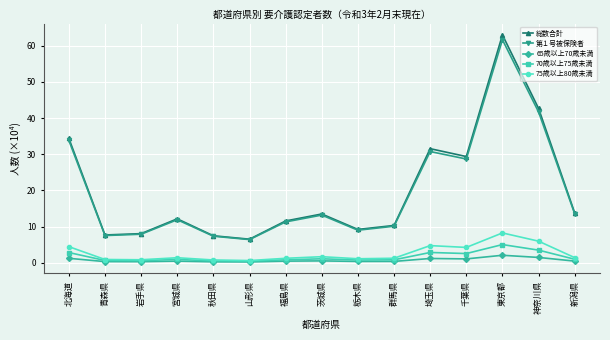

How many distinct data groups are displayed?

5